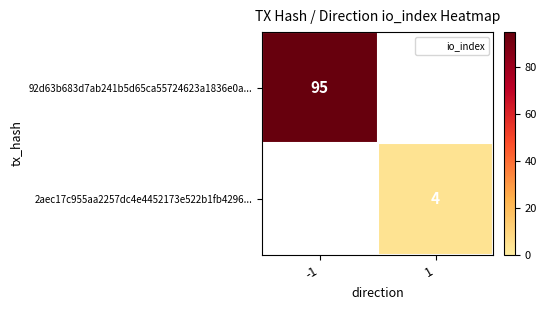

Which label corresponds to the largest value in the chart?

-1